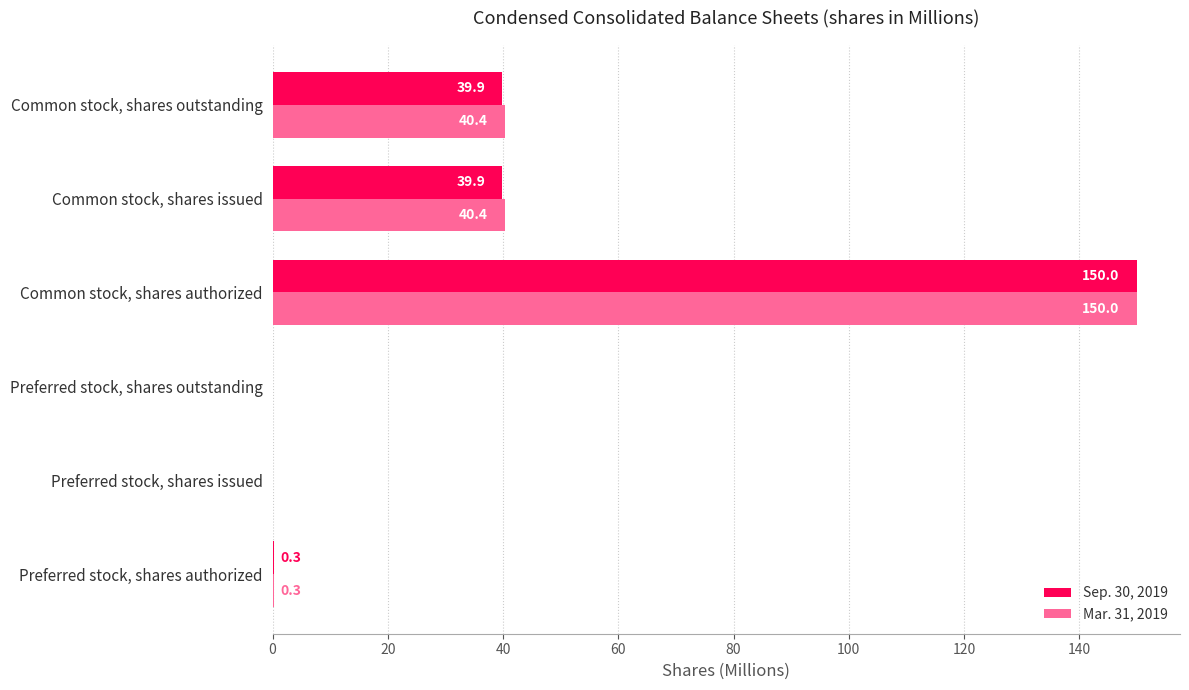

Which series changed the most between Preferred stock, shares issued and Common stock, shares issued?

Mar. 31, 2019